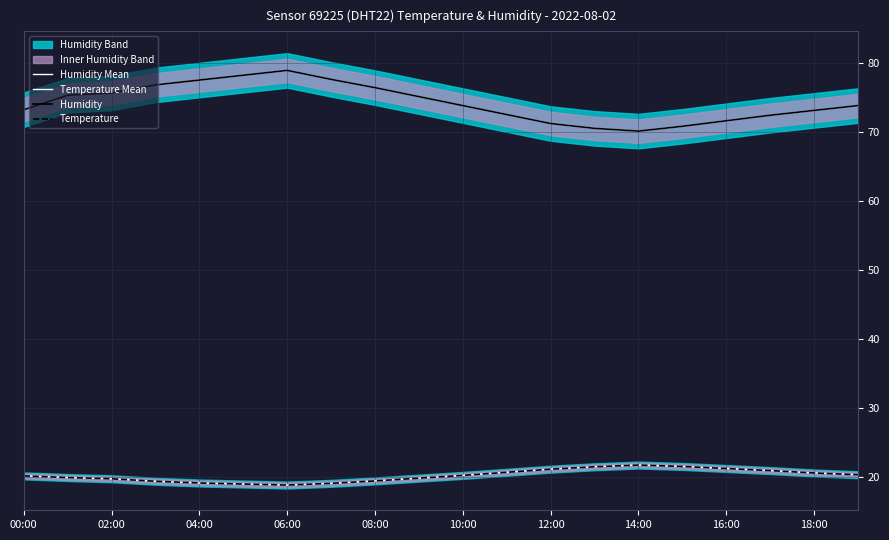

Is this an area chart (filled region under the line)?

No